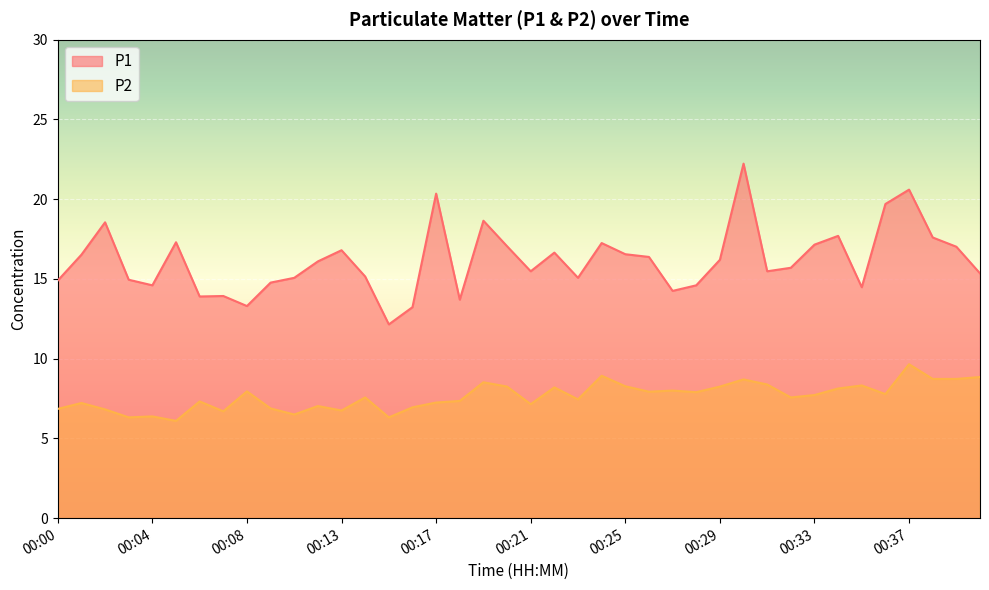

True or false: P2 has a value of 6.3 at 00:15.

True